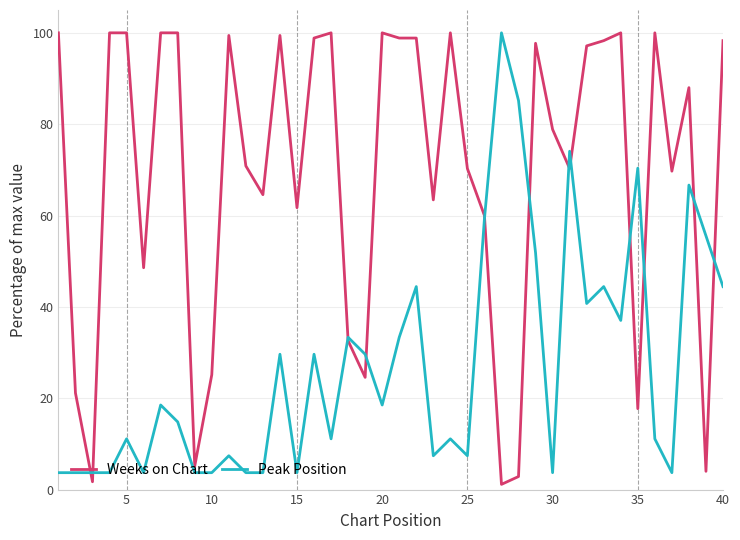

Which series ends up on top after the final intersection of Weeks on Chart and Peak Position?

Weeks on Chart